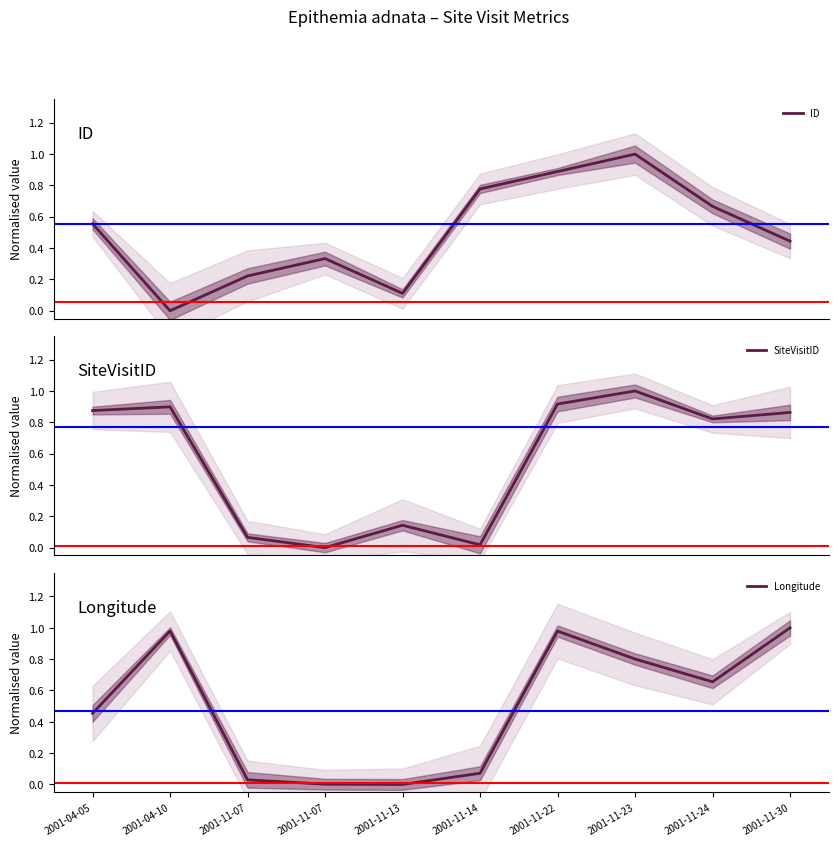

How many values in SiteVisitID are above zero?

9